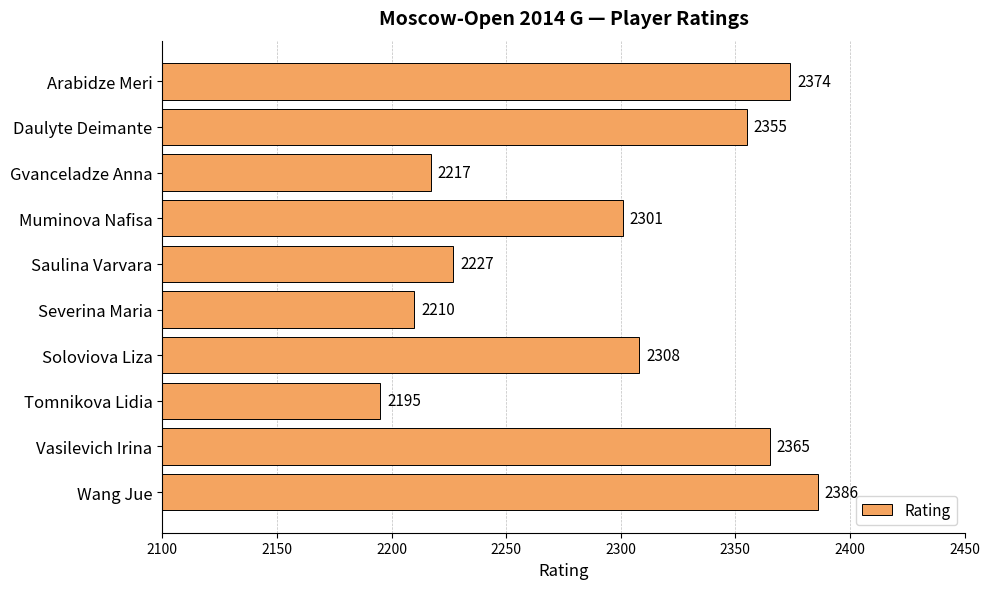

What is the label of the 3rd bar from the top?

Gvanceladze Anna